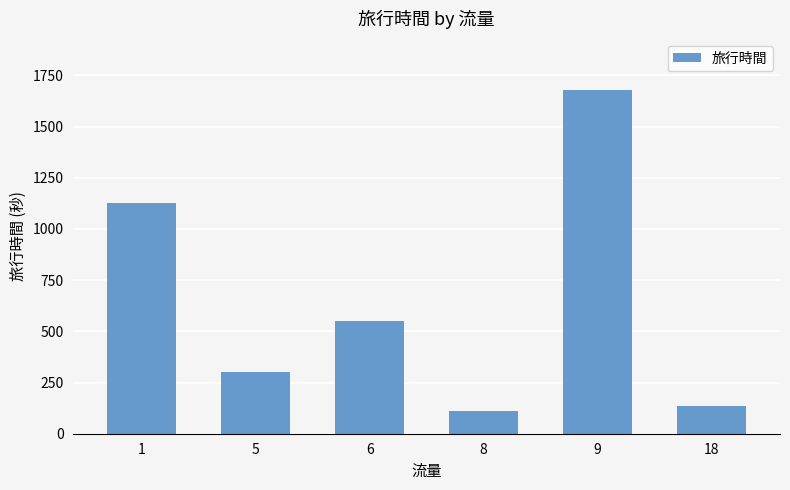

How many data points are less than 552?

3